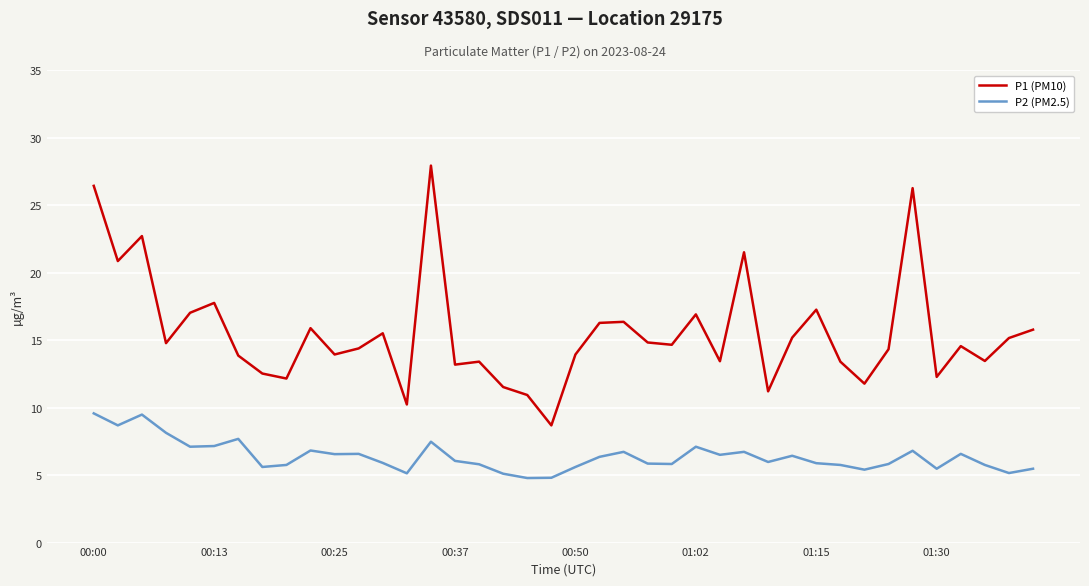

Which series has the largest total across all categories?

P1 (PM10)